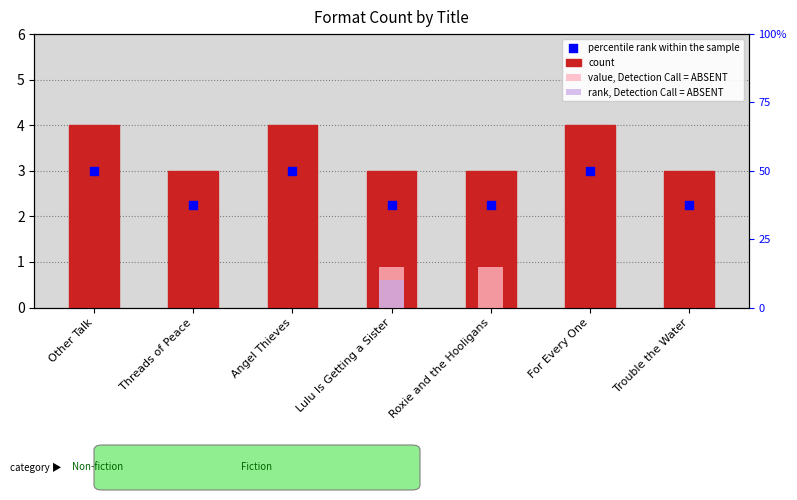

At how many categories does at least one series exceed 2?

7